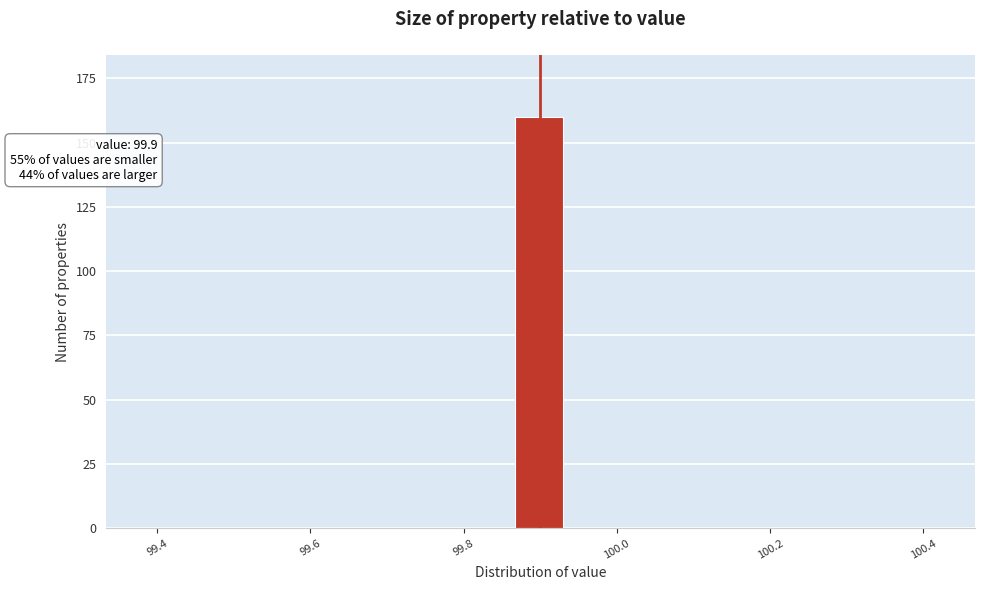

Around what value on the x-axis is the tallest bar? Give the approximate position of its centre, as read against the axis.

99.90